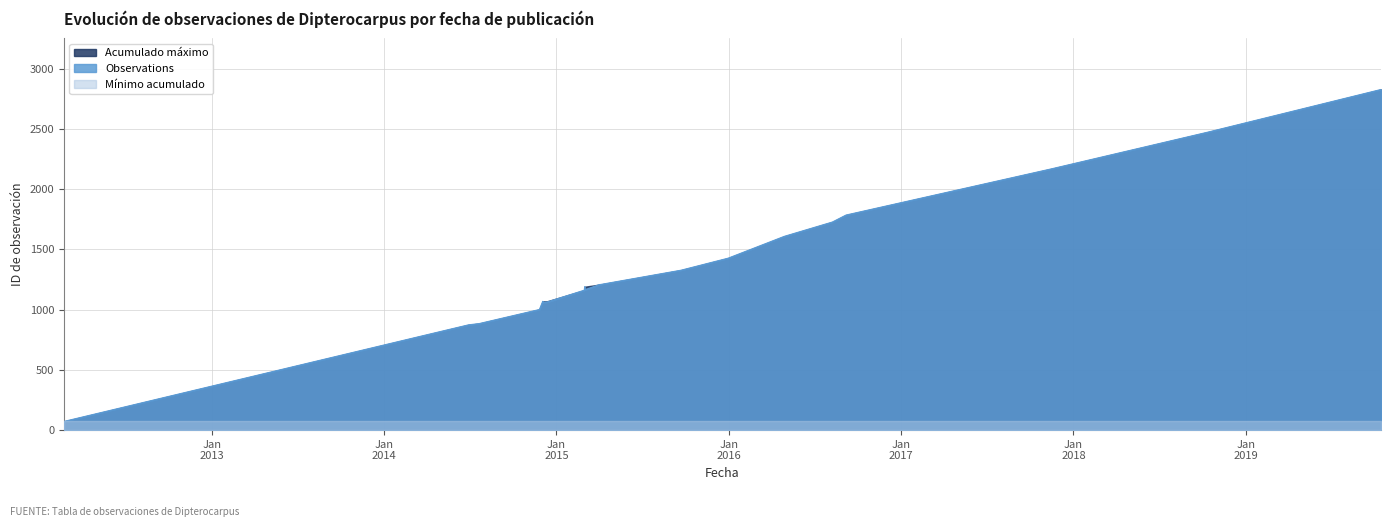

How many data points are less than 1190?

10